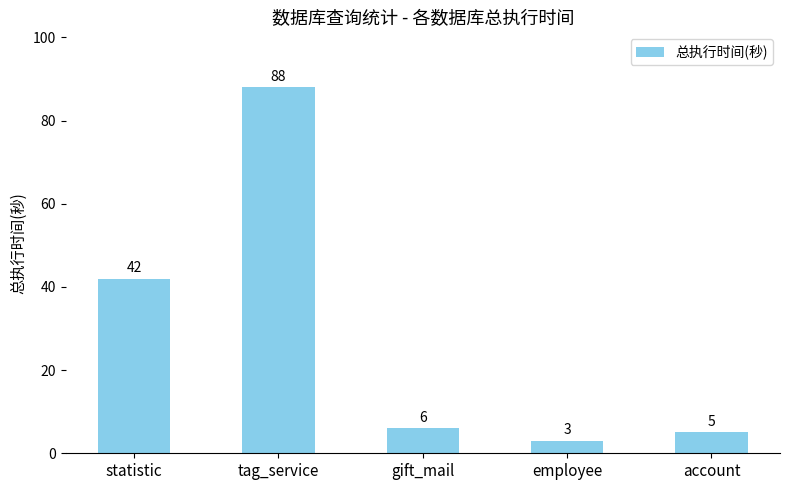

Are the bars horizontal?

No